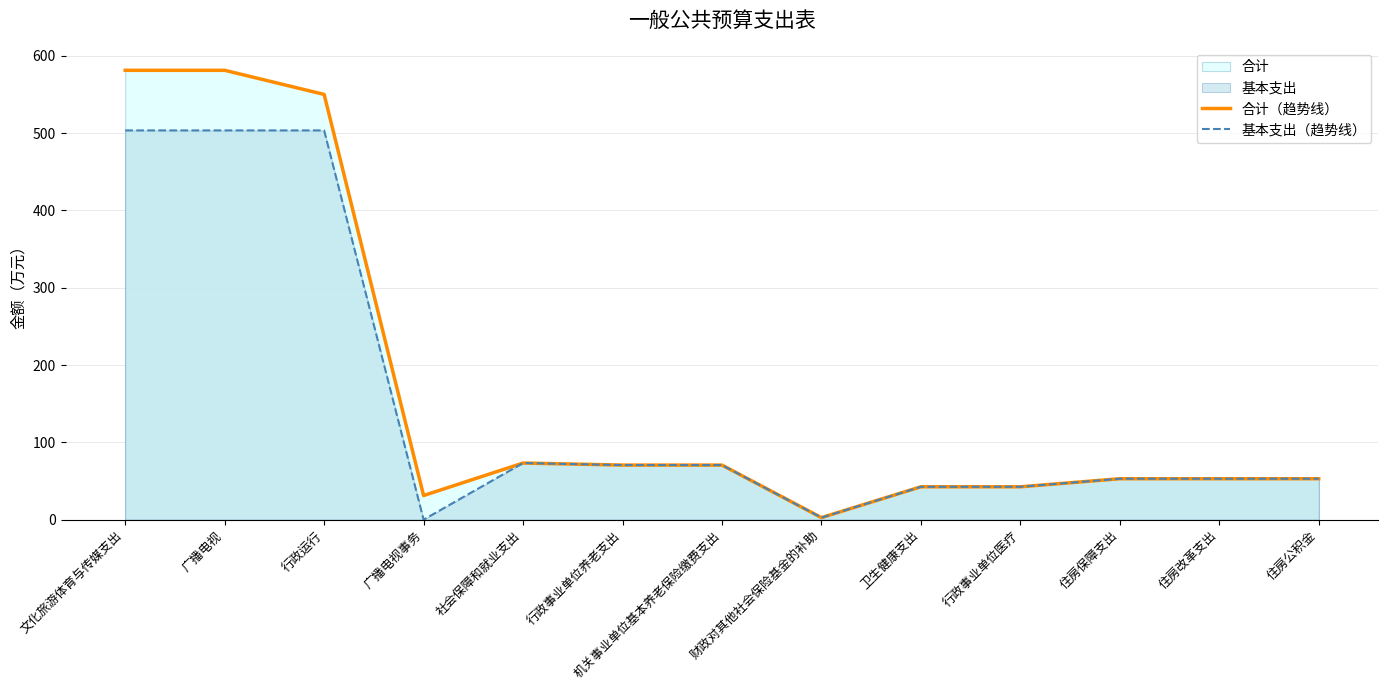

What is the difference between the maximum and minimum values in the 合计（趋势线） series?

578.6